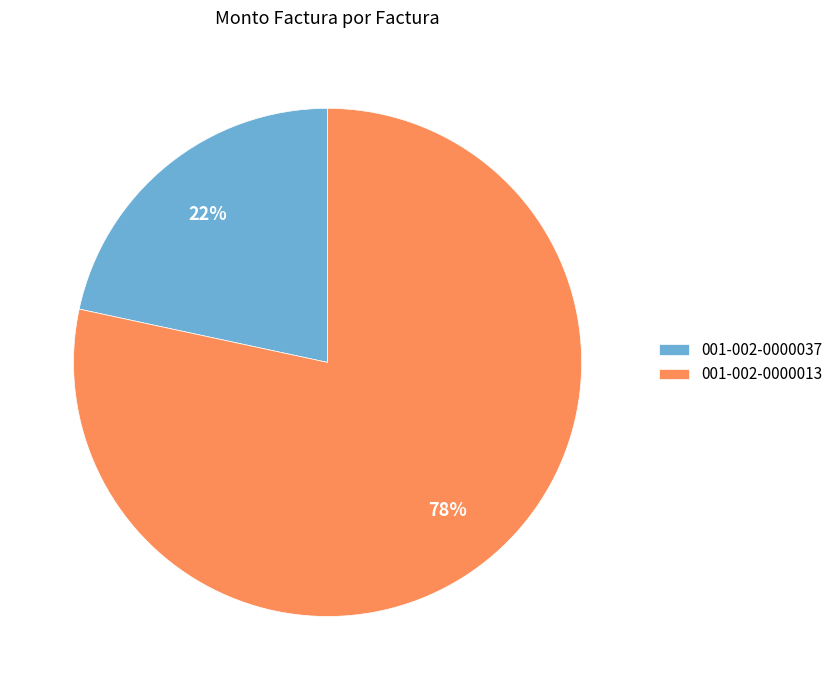

Do 001-002-0000037 and 001-002-0000013 together represent more than half of the pie?

Yes